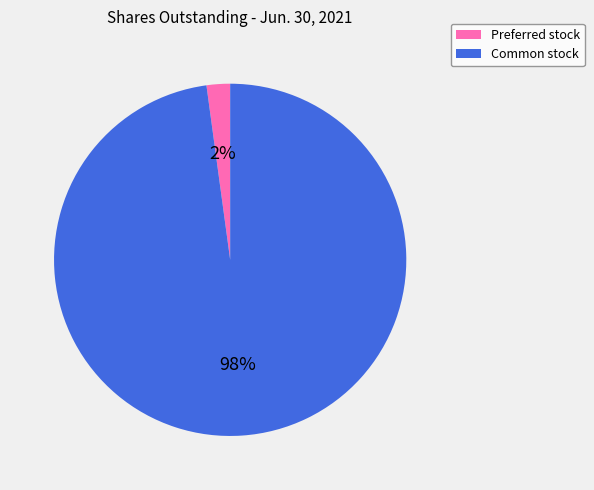

Does any single category account for the majority?

Yes